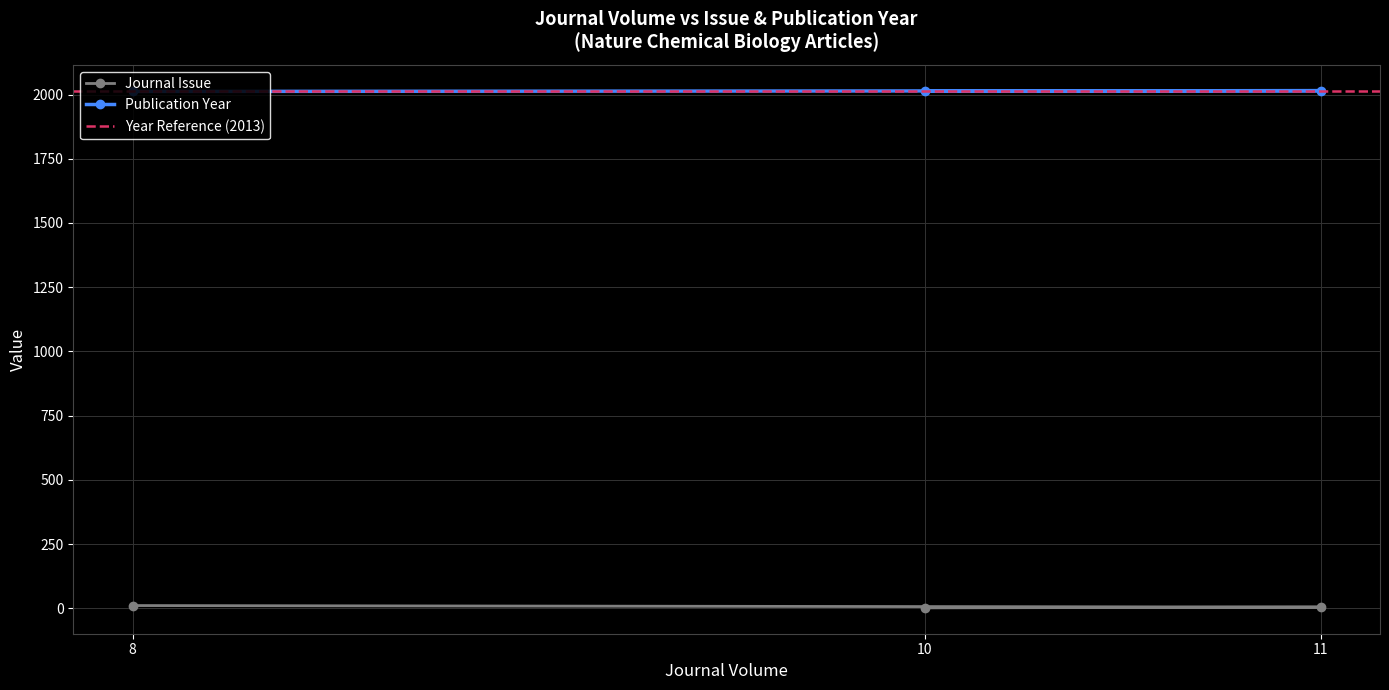

The value of Journal Issue at 10 is 2. True or false?

True